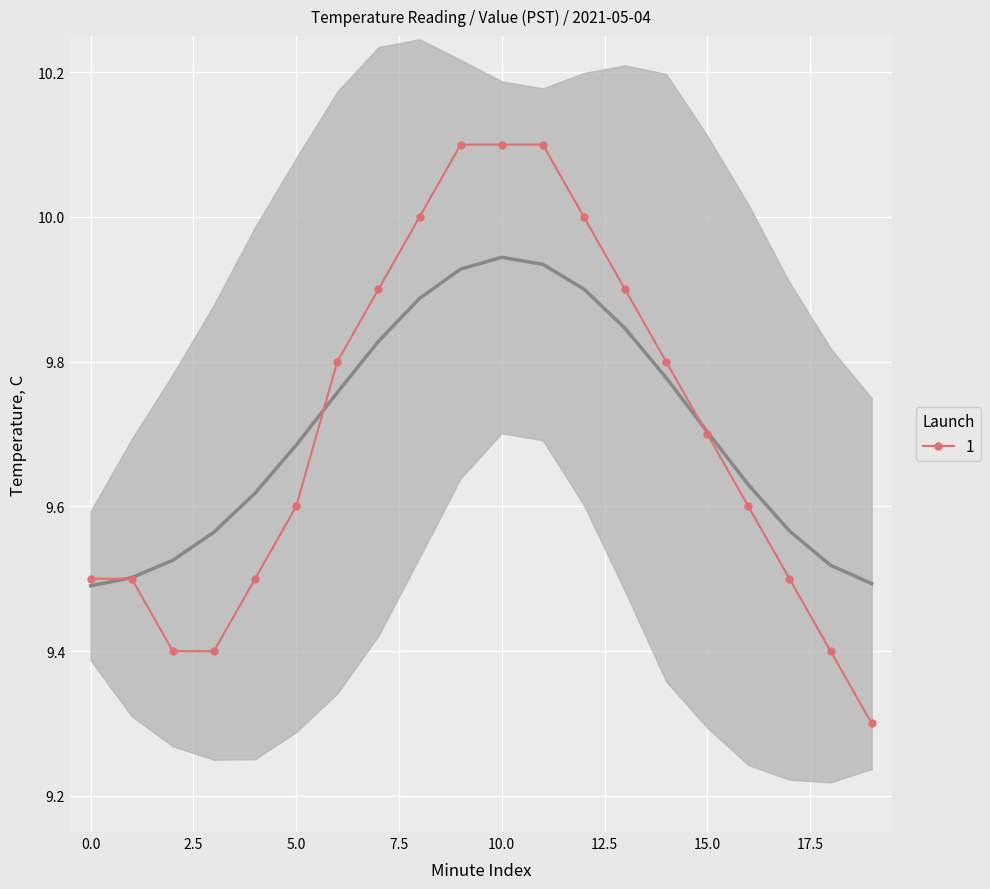

The chart shows a value of 5.6 at 4. True or false?

False